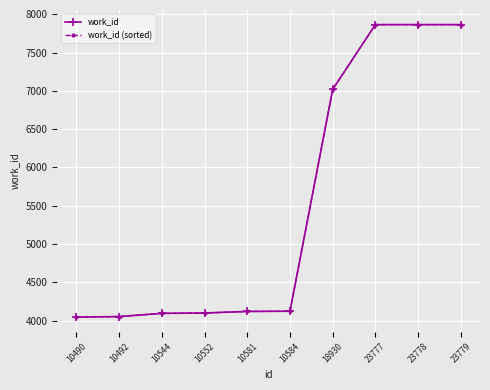

What is the total value across all series at 10490?

8090